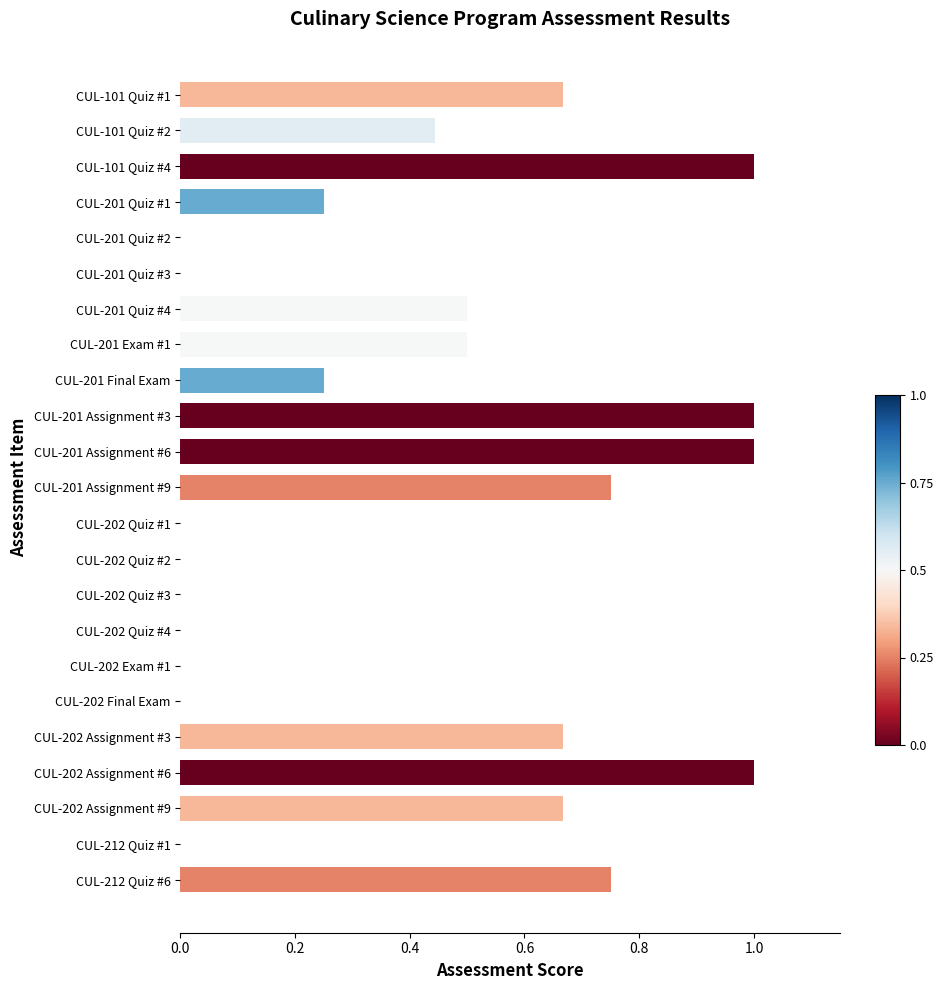

Are the bars horizontal?

Yes